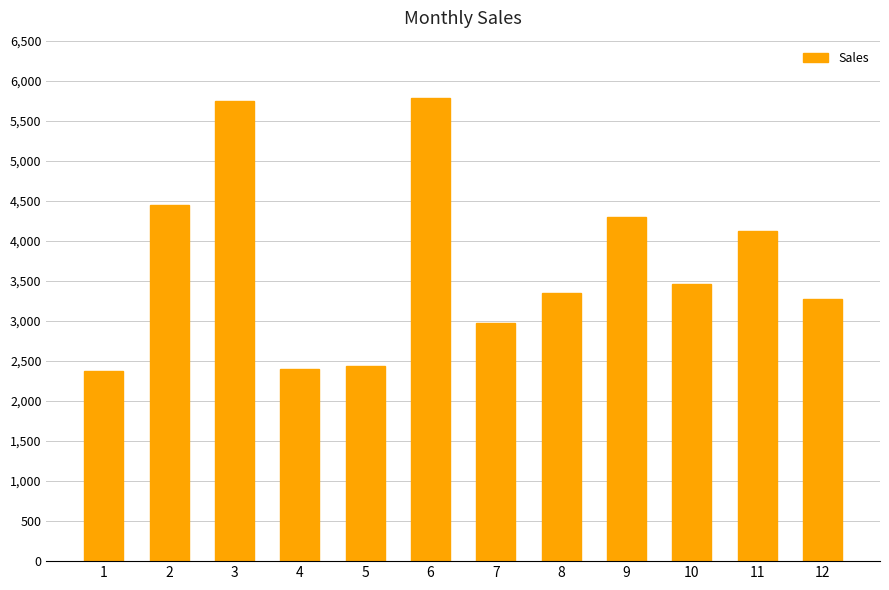

What is the difference between the maximum and minimum values?

3412